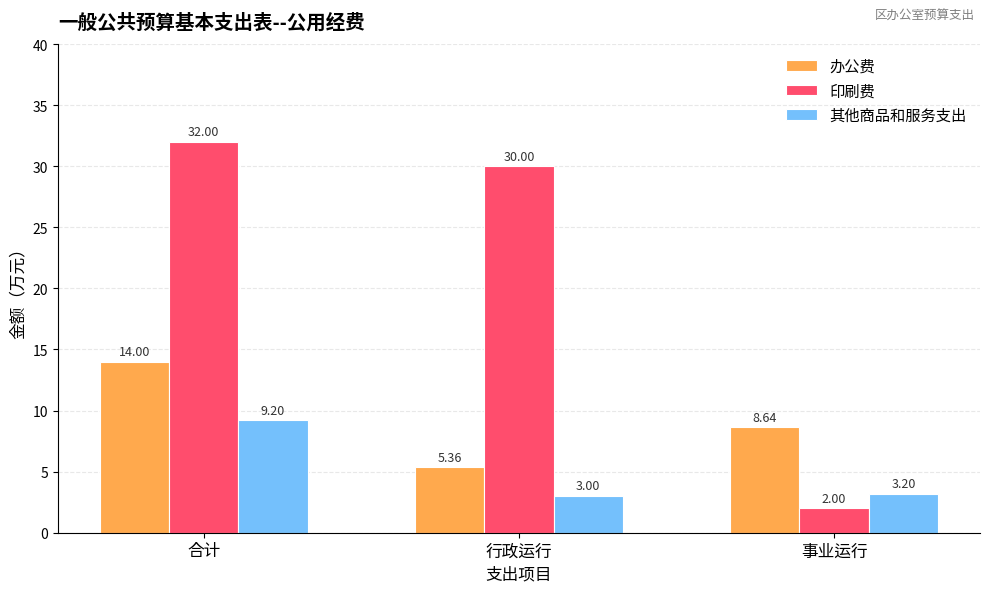

Rank the series at 事业运行 from highest to lowest value.

办公费, 其他商品和服务支出, 印刷费